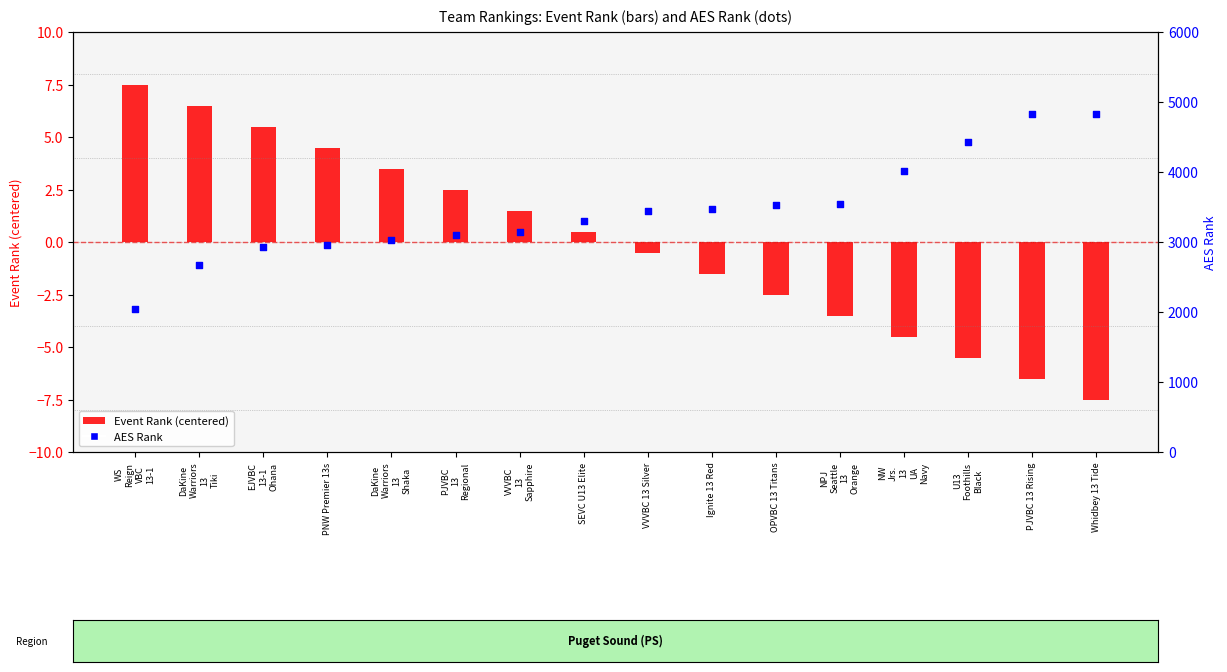

What are all the series names shown in the legend?

Event Rank (centered), AES Rank